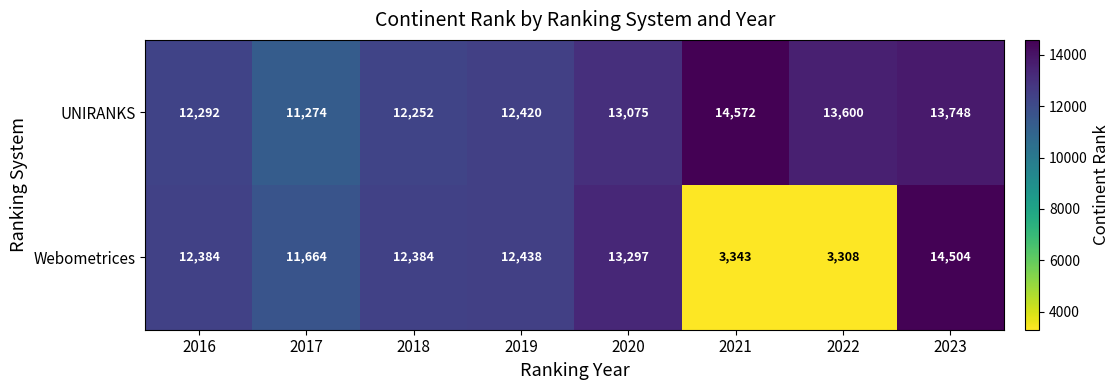

At which label is UNIRANKS closest to 12923?

2020